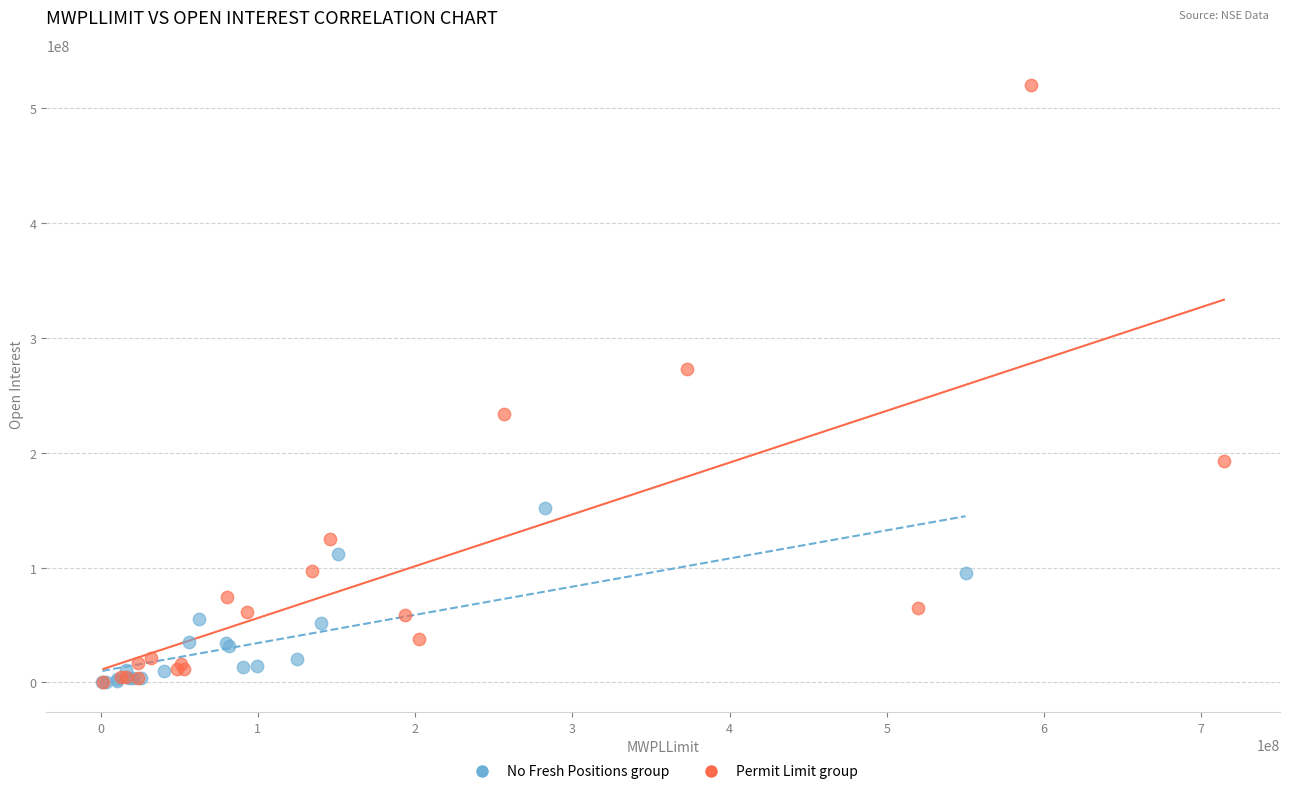

Which series reaches the maximum Y coordinate?

Permit Limit group